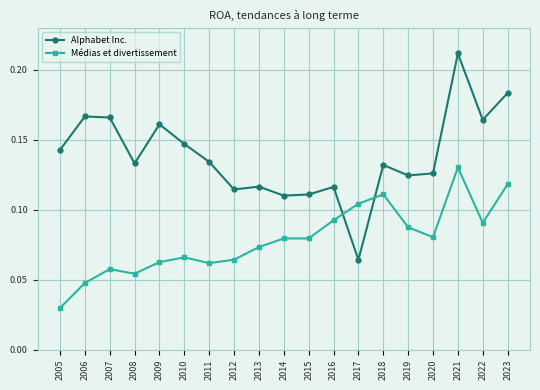

Which category has the lowest value across all series?

2005